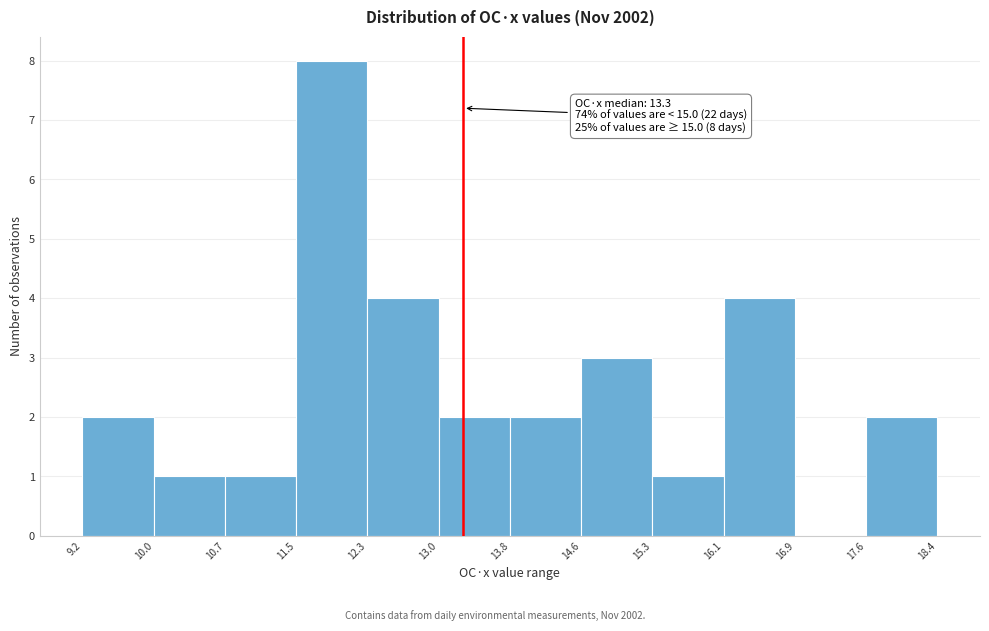

Over which range of the x-axis is the bar tallest?

11.5 to 12.3